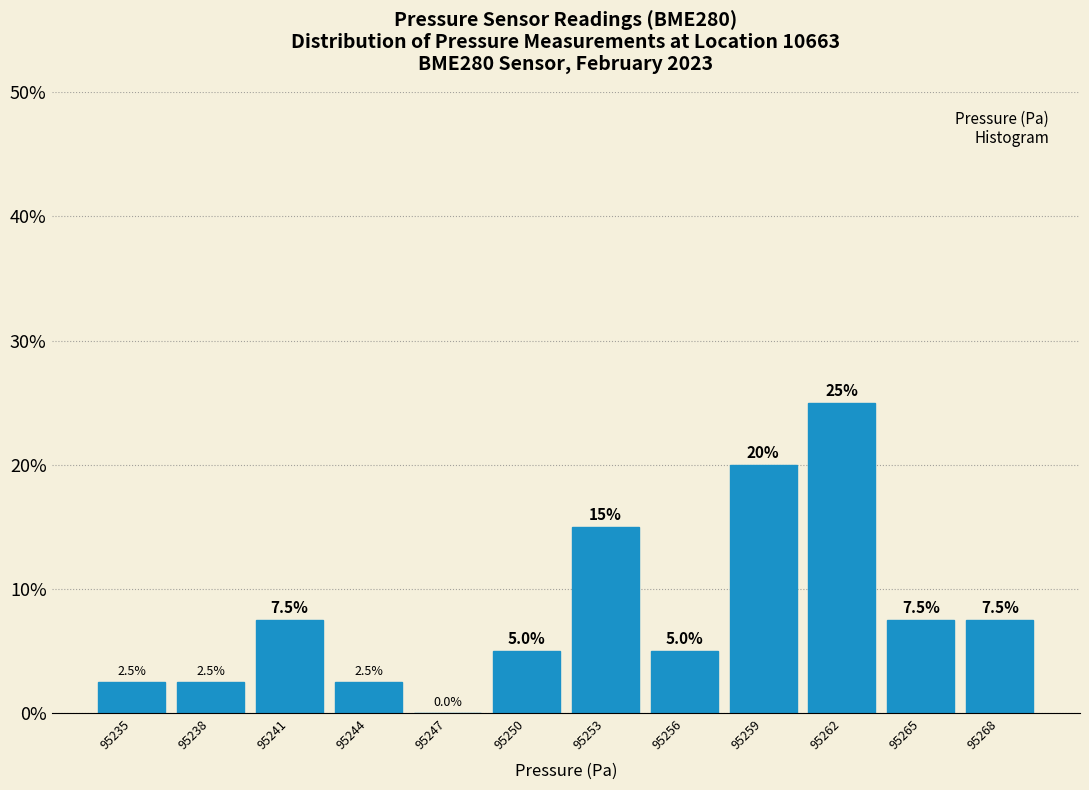

Reading left to right, what are all the values shown in this chart?

95235=2.5	95238=2.5	95241=7.5	95244=2.5	95247=0.0	95250=5.0	95253=15.0	95256=5.0	95259=20.0	95262=25.0	95265=7.5	95268=7.5